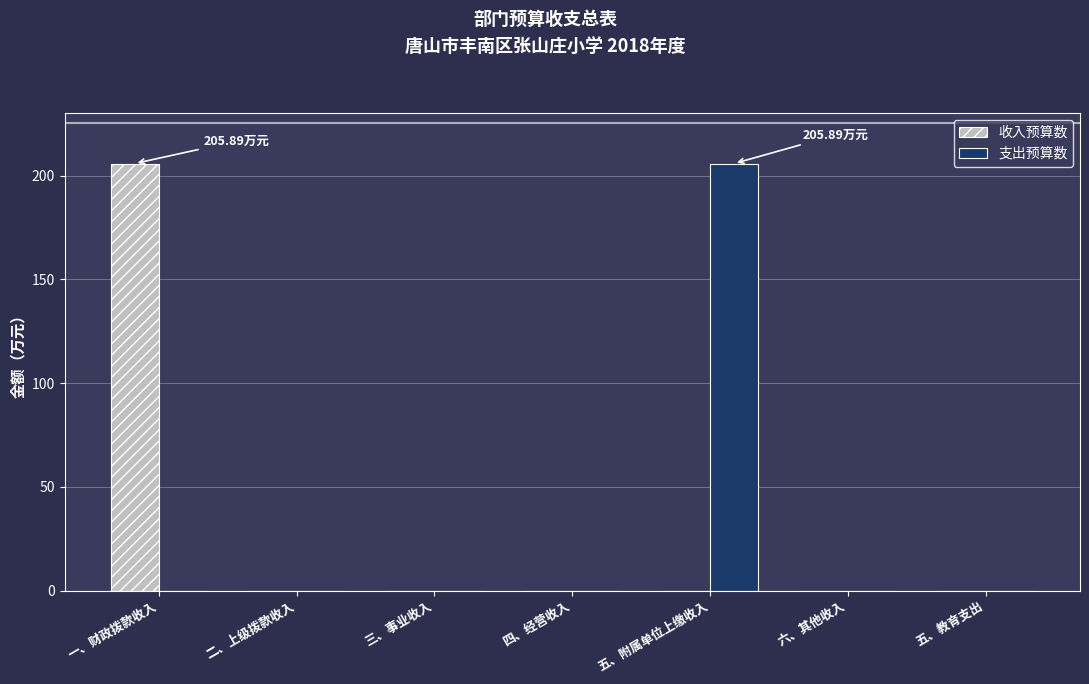

Reading left to right, list all the values displayed in this chart.

收入预算数: 一、财政拨款收入=205.9	二、上级拨款收入=0.0	三、事业收入=0.0	四、经营收入=0.0	五、附属单位上缴收入=0.0	六、其他收入=0.0	五、教育支出=0.0
支出预算数: 一、财政拨款收入=0.0	二、上级拨款收入=0.0	三、事业收入=0.0	四、经营收入=0.0	五、附属单位上缴收入=205.9	六、其他收入=0.0	五、教育支出=0.0